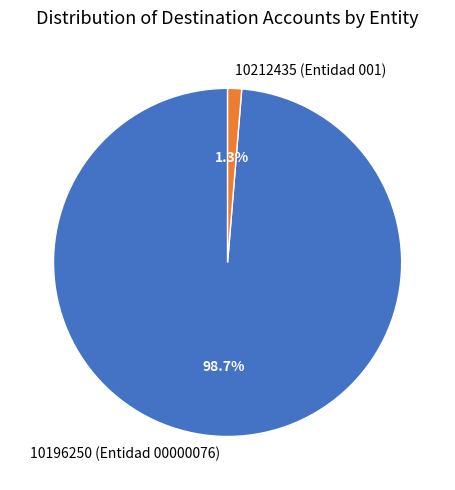

The 10212435 slice represents 1% of the pie. True or false?

True